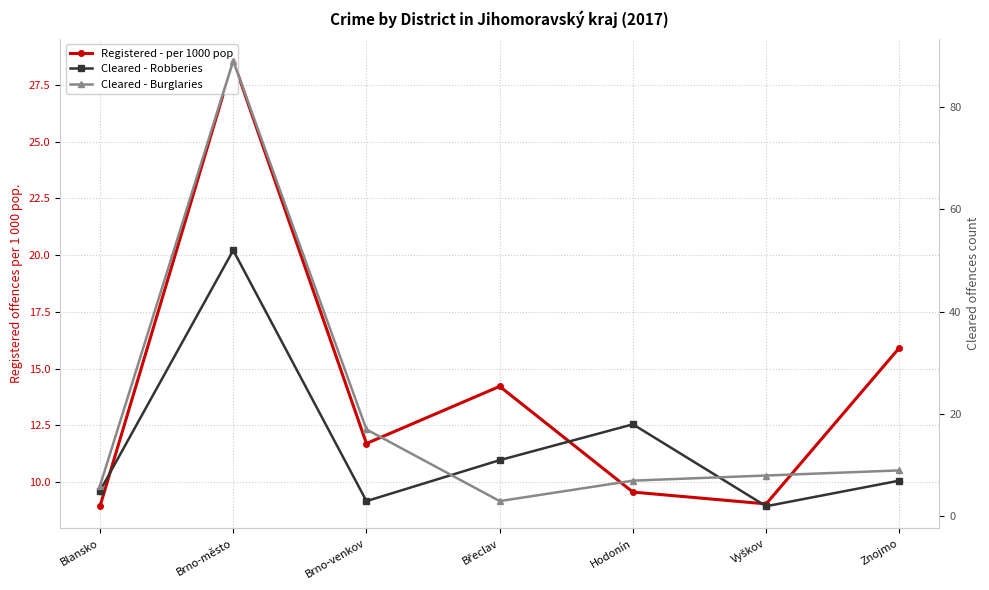

Which category has the highest value in the Cleared - Burglaries series?

Brno-město